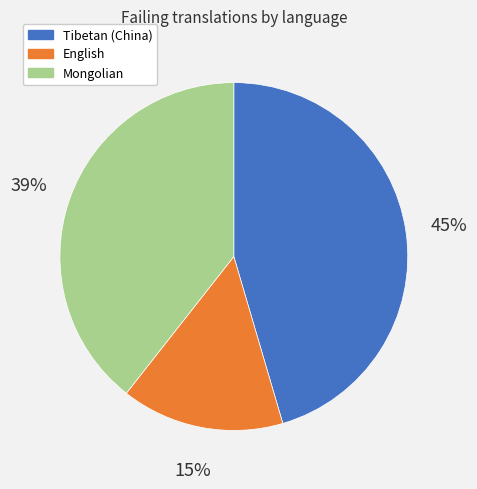

Which category has the biggest portion of the pie?

Tibetan (China)